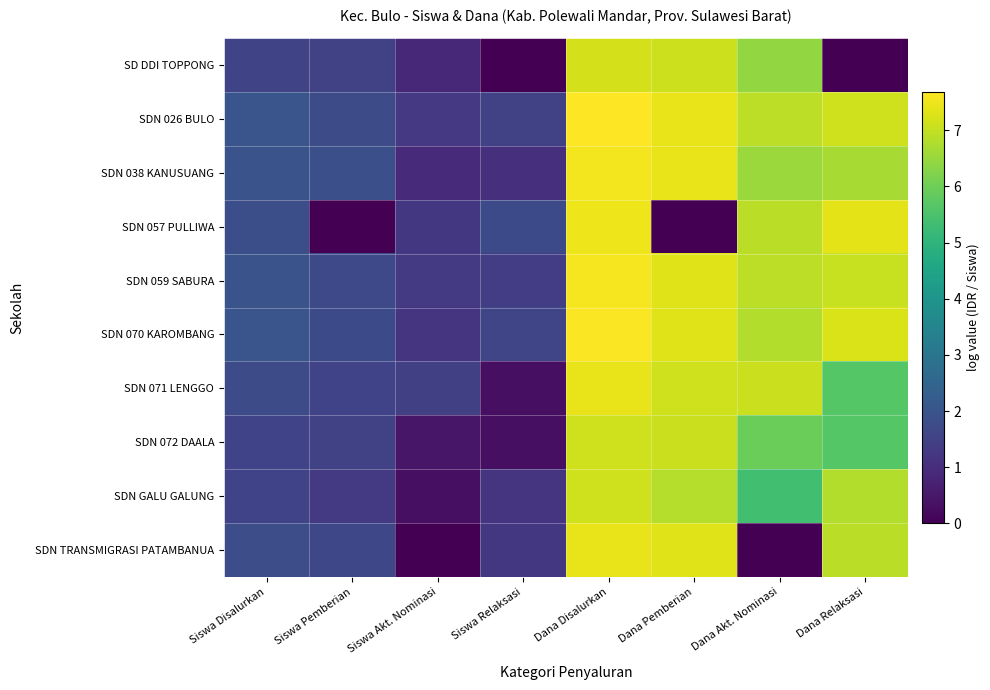

Reading left to right, what are all the values shown in this chart?

SD DDI TOPPONG: Siswa Disalurkan=1.6	Siswa Pemberian=1.5	Siswa Akt. Nominasi=0.8	Siswa Relaksasi=0.0	Dana Disalurkan=7.2	Dana Pemberian=7.1	Dana Akt. Nominasi=6.4	Dana Relaksasi=0.0
SDN 026 BULO: Siswa Disalurkan=2.0	Siswa Pemberian=1.8	Siswa Akt. Nominasi=1.3	Siswa Relaksasi=1.5	Dana Disalurkan=7.7	Dana Pemberian=7.4	Dana Akt. Nominasi=6.9	Dana Relaksasi=7.1
SDN 038 KANUSUANG: Siswa Disalurkan=2.0	Siswa Pemberian=1.9	Siswa Akt. Nominasi=1.0	Siswa Relaksasi=1.1	Dana Disalurkan=7.5	Dana Pemberian=7.4	Dana Akt. Nominasi=6.5	Dana Relaksasi=6.7
SDN 057 PULLIWA: Siswa Disalurkan=1.9	Siswa Pemberian=0.0	Siswa Akt. Nominasi=1.3	Siswa Relaksasi=1.7	Dana Disalurkan=7.5	Dana Pemberian=0.0	Dana Akt. Nominasi=6.9	Dana Relaksasi=7.4
SDN 059 SABURA: Siswa Disalurkan=2.0	Siswa Pemberian=1.7	Siswa Akt. Nominasi=1.3	Siswa Relaksasi=1.4	Dana Disalurkan=7.6	Dana Pemberian=7.3	Dana Akt. Nominasi=6.9	Dana Relaksasi=7.0
SDN 070 KAROMBANG: Siswa Disalurkan=2.0	Siswa Pemberian=1.7	Siswa Akt. Nominasi=1.2	Siswa Relaksasi=1.6	Dana Disalurkan=7.6	Dana Pemberian=7.3	Dana Akt. Nominasi=6.8	Dana Relaksasi=7.3
SDN 071 LENGGO: Siswa Disalurkan=1.8	Siswa Pemberian=1.5	Siswa Akt. Nominasi=1.4	Siswa Relaksasi=0.3	Dana Disalurkan=7.4	Dana Pemberian=7.1	Dana Akt. Nominasi=7.1	Dana Relaksasi=5.7
SDN 072 DAALA: Siswa Disalurkan=1.5	Siswa Pemberian=1.5	Siswa Akt. Nominasi=0.5	Siswa Relaksasi=0.3	Dana Disalurkan=7.1	Dana Pemberian=7.1	Dana Akt. Nominasi=6.0	Dana Relaksasi=5.7
SDN GALU GALUNG: Siswa Disalurkan=1.5	Siswa Pemberian=1.3	Siswa Akt. Nominasi=0.3	Siswa Relaksasi=1.2	Dana Disalurkan=7.1	Dana Pemberian=6.8	Dana Akt. Nominasi=5.4	Dana Relaksasi=6.8
SDN TRANSMIGRASI PATAMBANUA: Siswa Disalurkan=1.8	Siswa Pemberian=1.7	Siswa Akt. Nominasi=0.0	Siswa Relaksasi=1.3	Dana Disalurkan=7.4	Dana Pemberian=7.3	Dana Akt. Nominasi=0.0	Dana Relaksasi=6.9